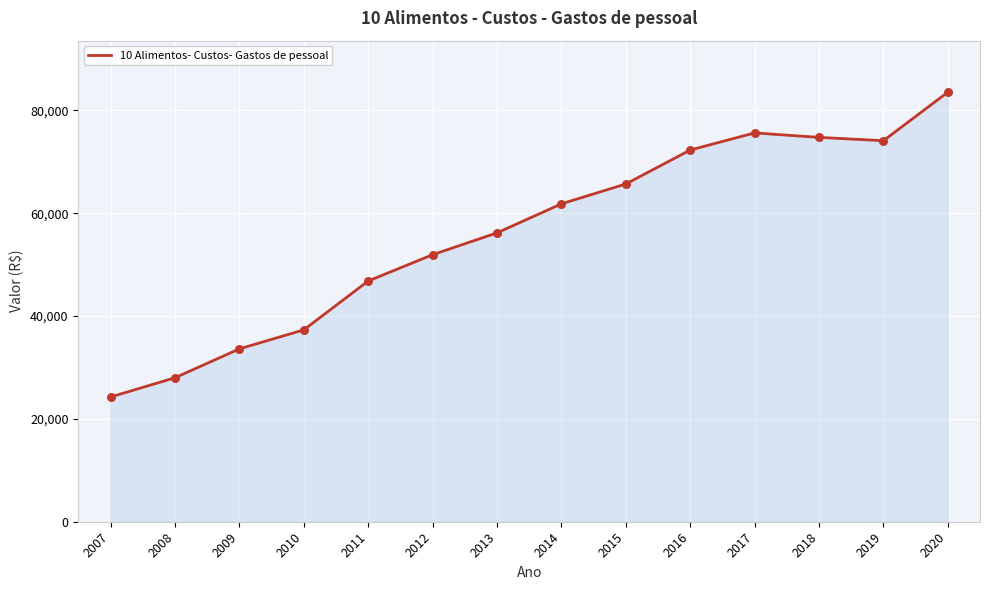

Which has a higher value, 2011 or 2014?

2014